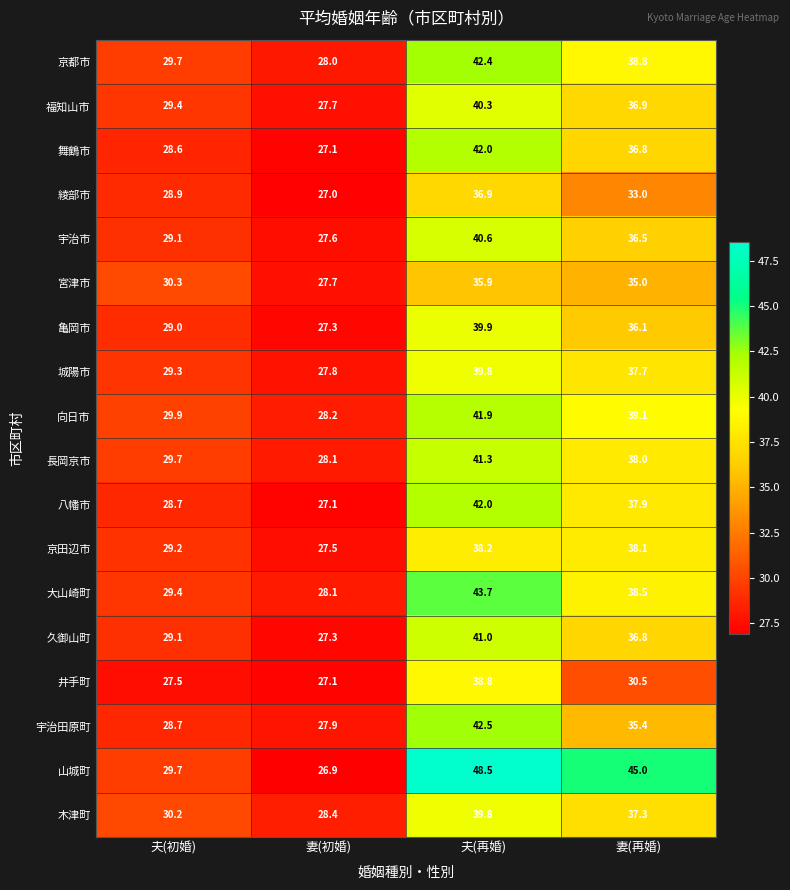

What is the difference between the 井手町 values at 妻(初婚) and 夫(再婚)?

11.7